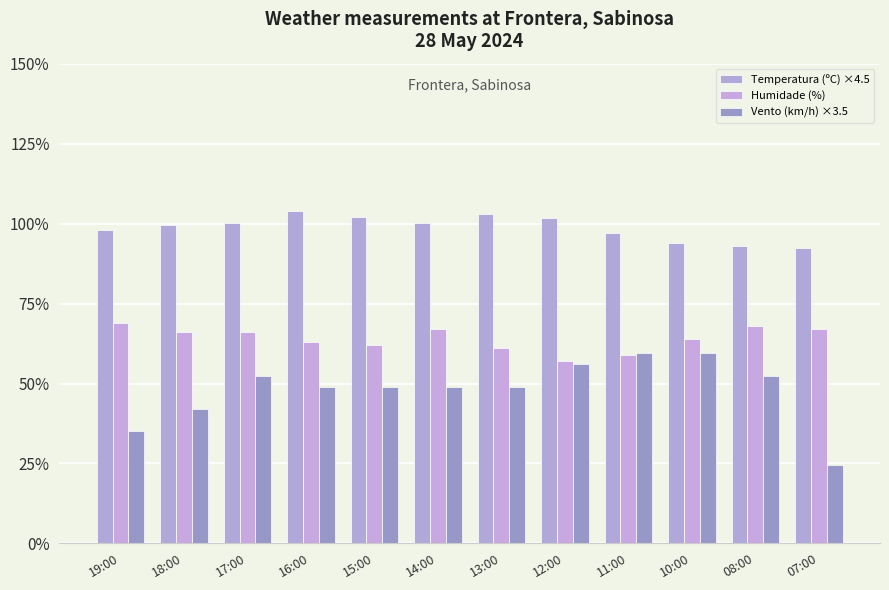

Read the Temperatura (ºC) ×4.5 value at 14:00.

100.4